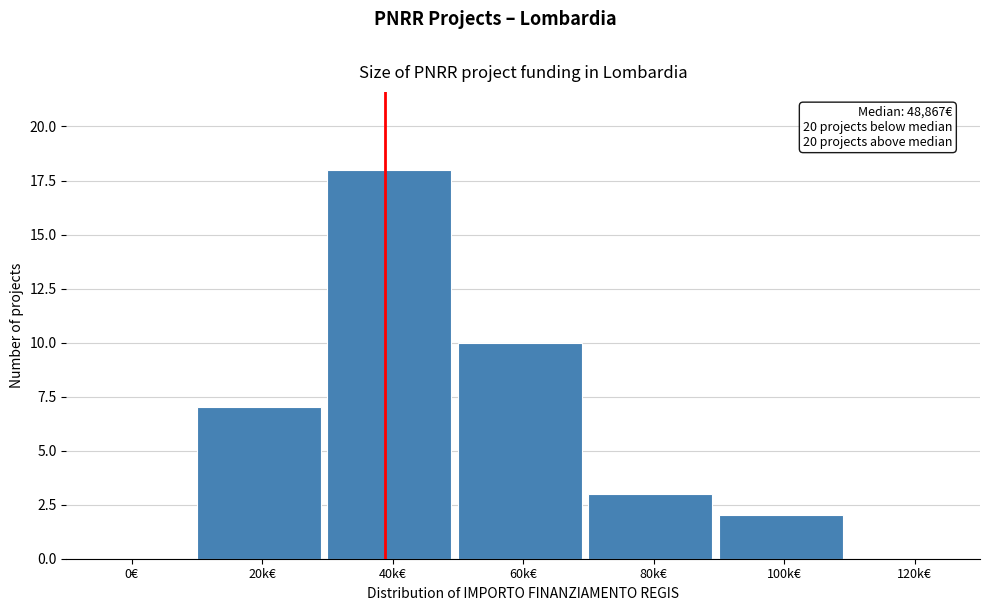

Reading left to right, extract all data points from this chart.

0€=0	20k€=7	40k€=18	60k€=10	80k€=3	100k€=2	120k€=0